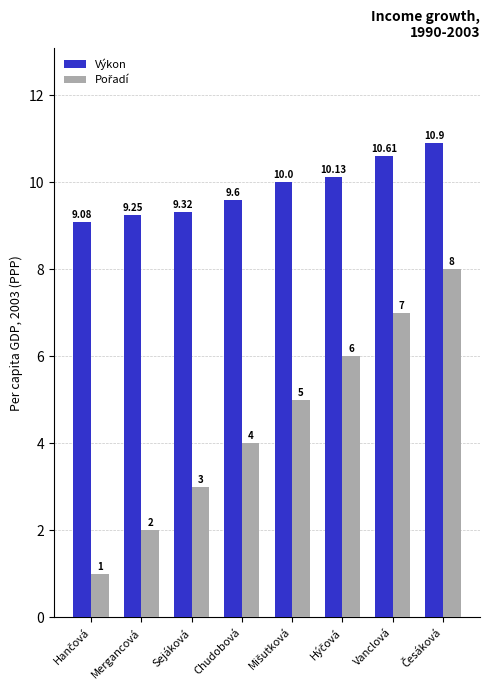

At how many categories does at least one series exceed 4?

8